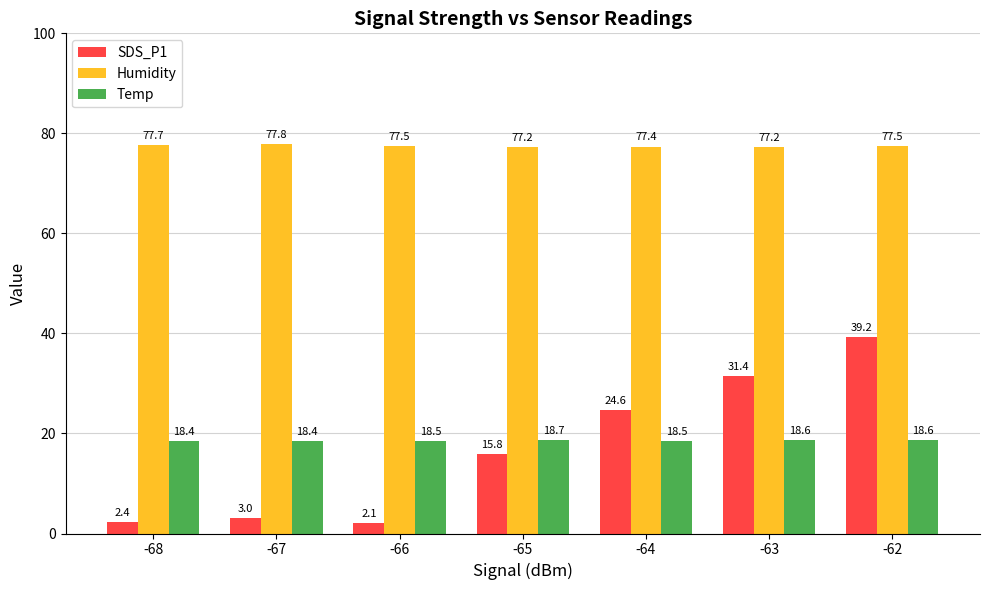

Which series changed the most between -67 and -64?

SDS_P1